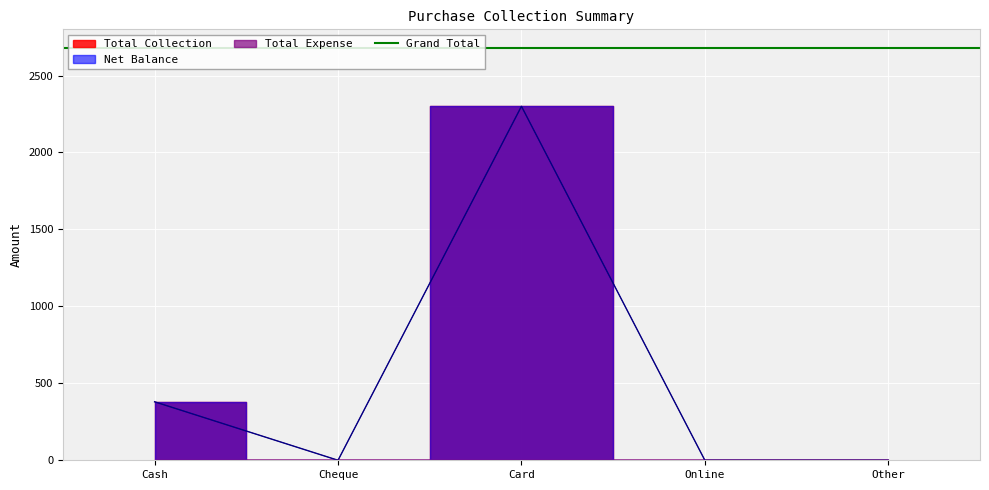

Reading right to left, what are all the values shown in this chart?

Net Balance: 0	0	2300	0	380
Total Collection: 0	0	2300	0	380